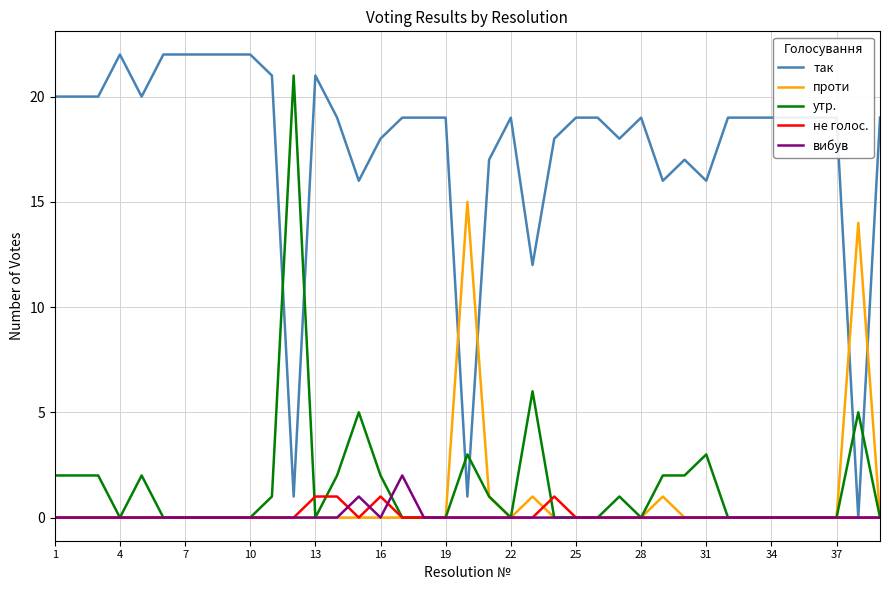

Which series has the widest spread of values?

так